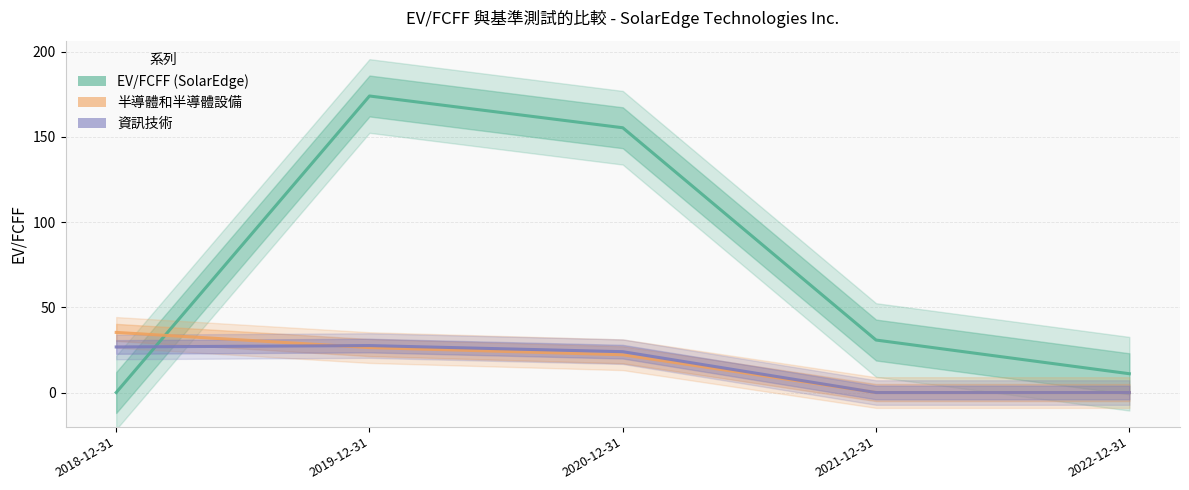

What is the approximate value of 資訊技術 at 2018-12-31?

26.7